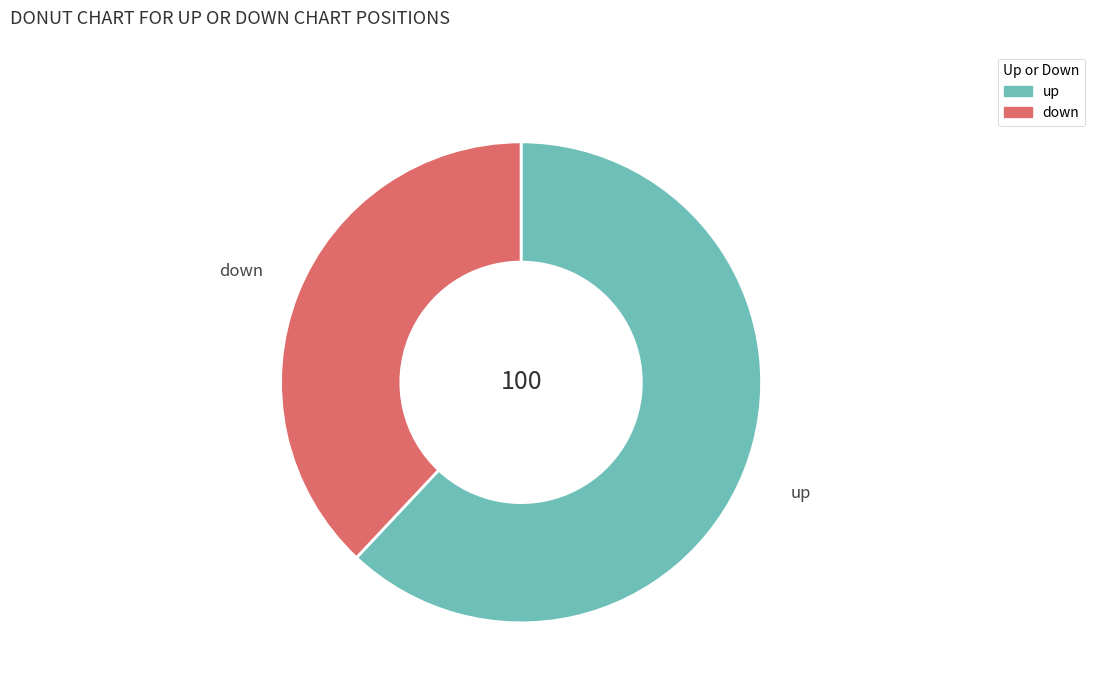

Rank the categories by value from lowest to highest.

down, up